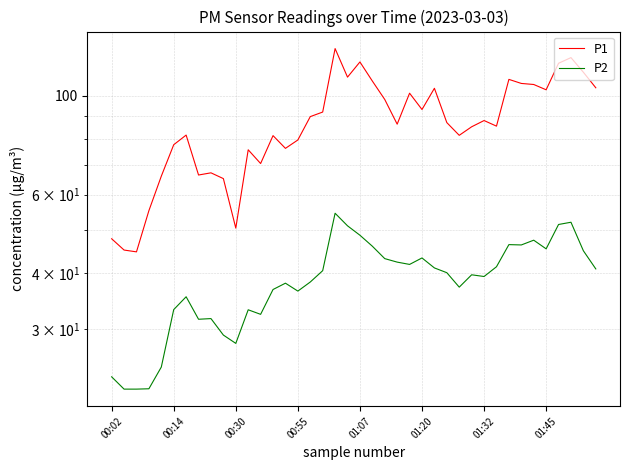

List the series in order of their overall mean, lowest first.

P2, P1